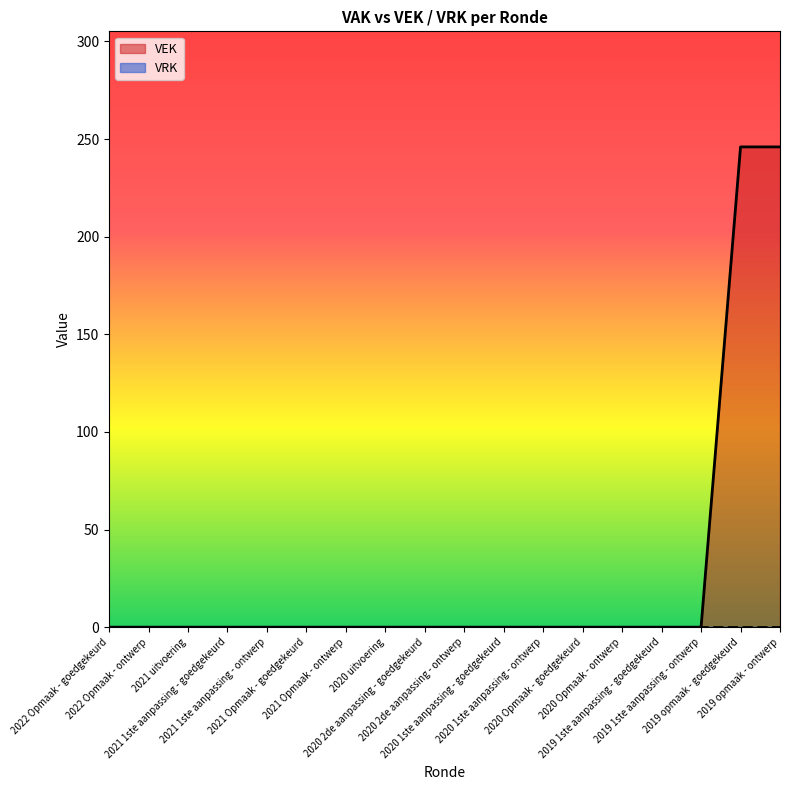

At which category does the chart reach its peak across all series?

2019 opmaak - goedgekeurd